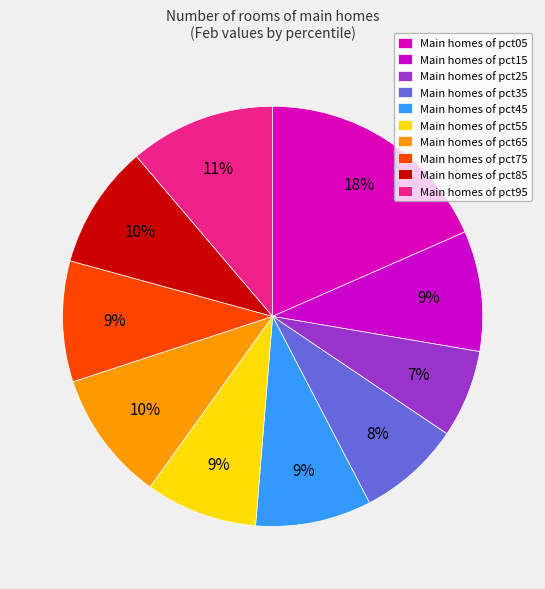

How many slices are in this pie chart?

10